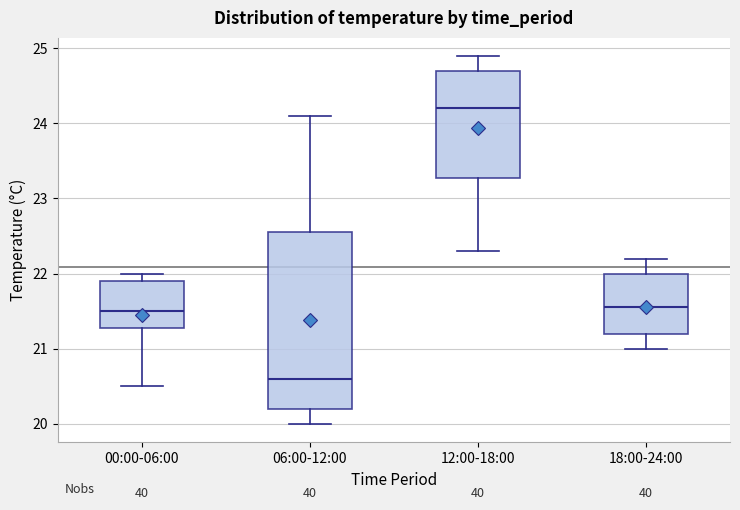

Where does the median line of the box for 18:00-24:00 sit on the y-axis? The values are not printed on the chart, so give them approximately, as read against the axis.

21.6